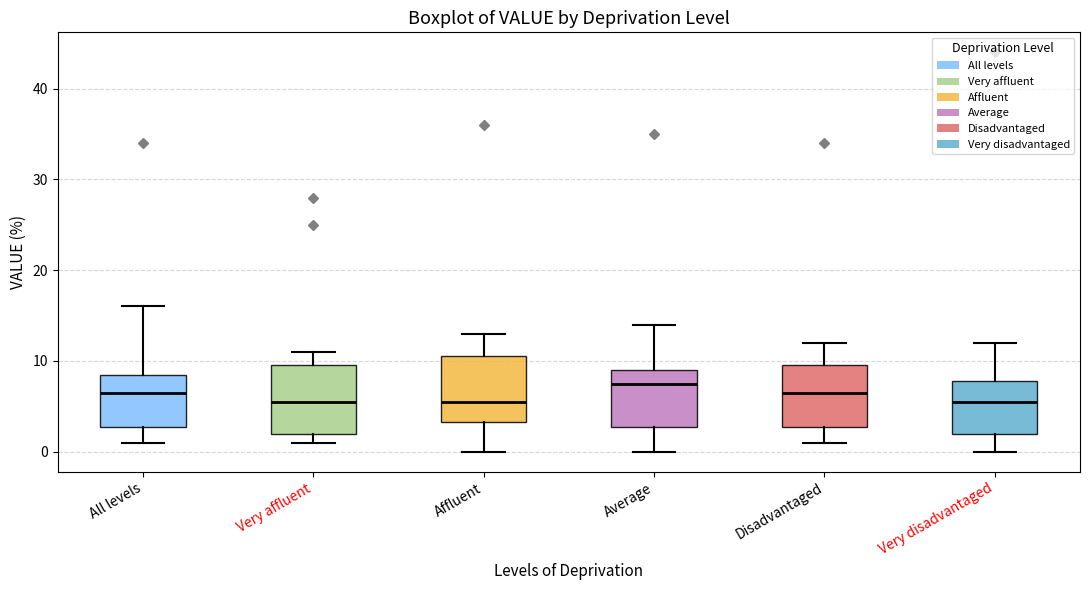

Which box has the highest median line?

Average